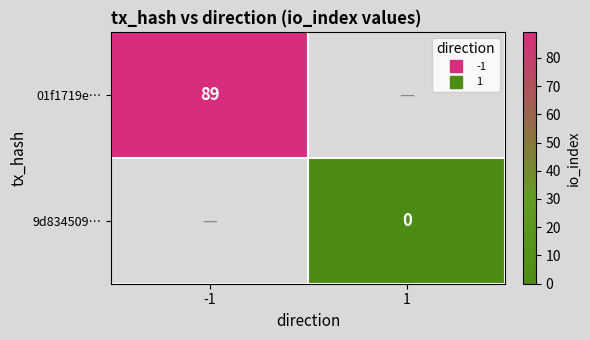

Is the value of 01f1719e… at 1 greater than the value of 9d834509… at 1?

No